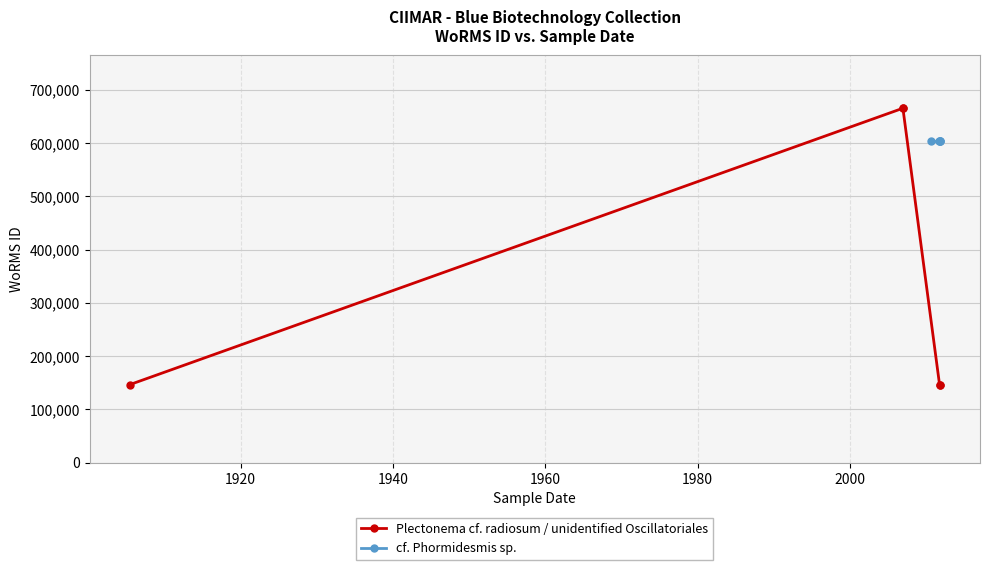

What is the spread (max minus min) of values at 1980?

456655